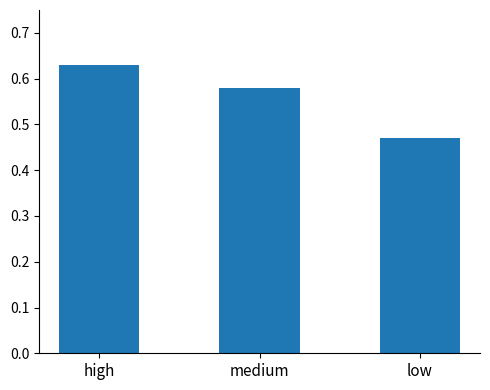

Which category has the lowest value across all series?

low